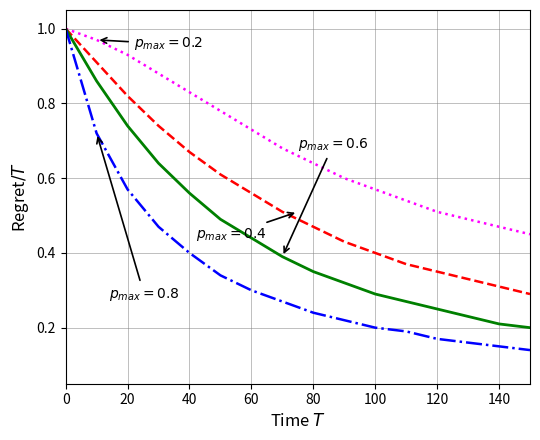

Reading left to right, what are all the values shown in this chart?

p_max = 0.2: 0=1.0	10=1.0	20=0.9	30=0.9	40=0.8	50=0.8	60=0.7	70=0.7	80=0.6	90=0.6	100=0.6	110=0.5	120=0.5	130=0.5	140=0.5	150=0.5
p_max = 0.4: 0=1.0	10=0.9	20=0.8	30=0.7	40=0.7	50=0.6	60=0.6	70=0.5	80=0.5	90=0.4	100=0.4	110=0.4	120=0.3	130=0.3	140=0.3	150=0.3
p_max = 0.6: 0=1.0	10=0.9	20=0.7	30=0.6	40=0.6	50=0.5	60=0.4	70=0.4	80=0.3	90=0.3	100=0.3	110=0.3	120=0.2	130=0.2	140=0.2	150=0.2
p_max = 0.8: 0=1.0	10=0.7	20=0.6	30=0.5	40=0.4	50=0.3	60=0.3	70=0.3	80=0.2	90=0.2	100=0.2	110=0.2	120=0.2	130=0.2	140=0.1	150=0.1